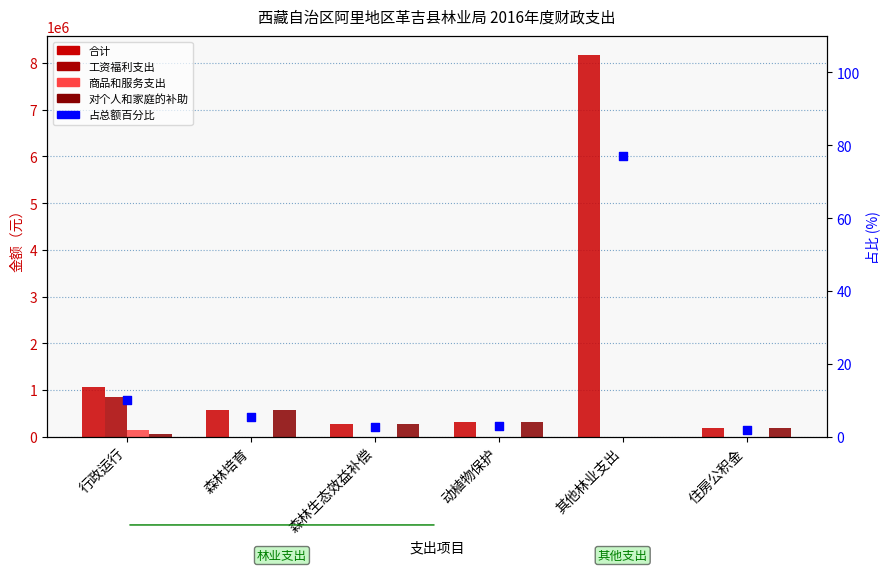

Is the value of 工资福利支出 at 行政运行 greater than the value of 合计 at 住房公积金?

Yes